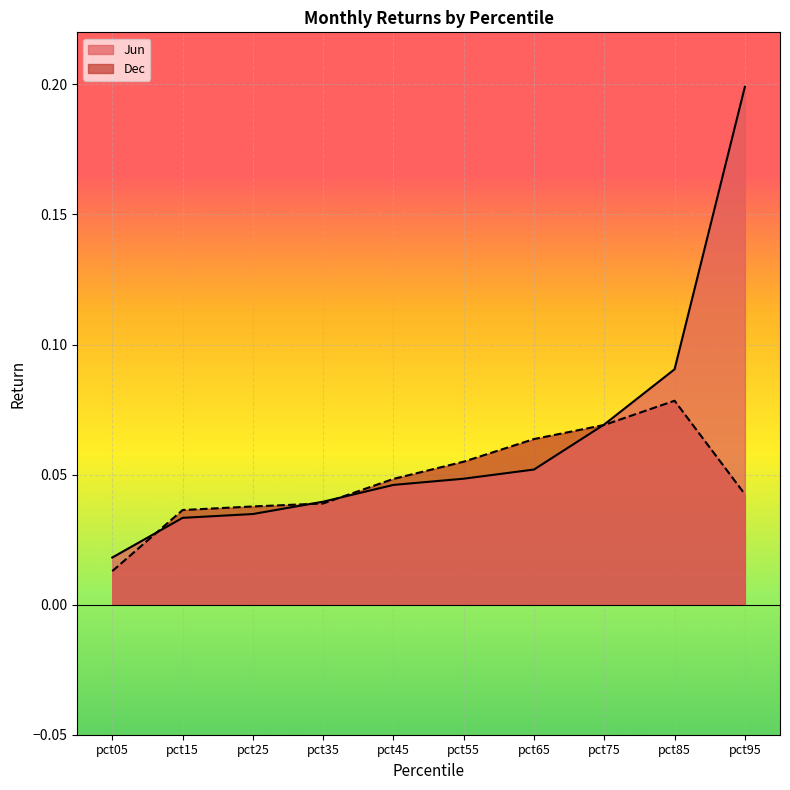

Count the number of data series in this chart.

2